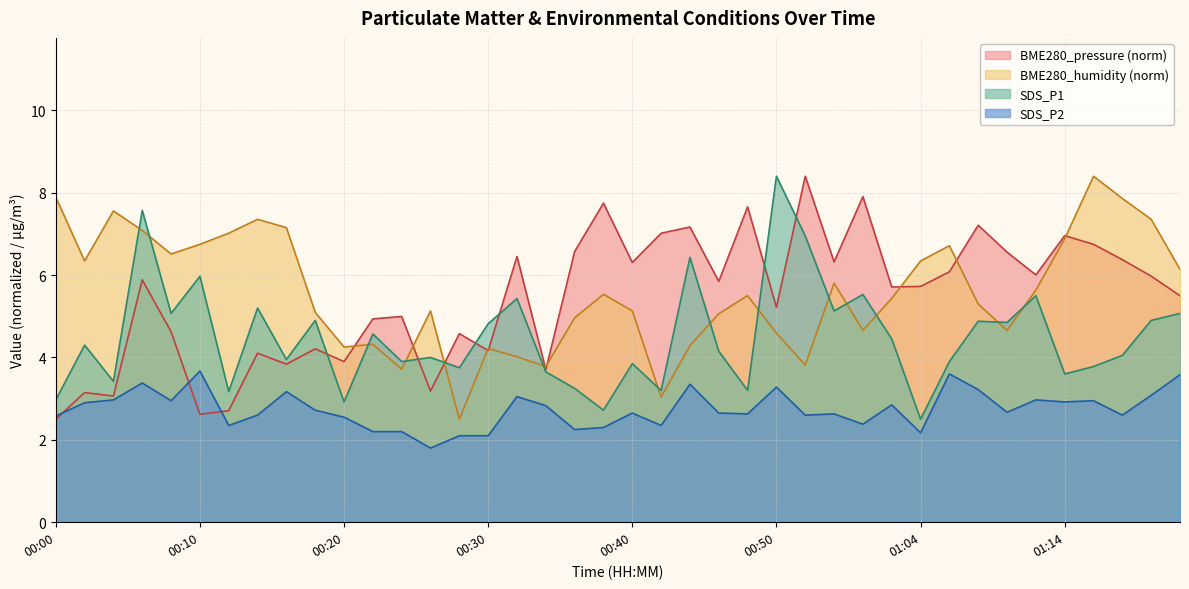

True or false: SDS_P2 and SDS_P1 intersect in this chart.

False